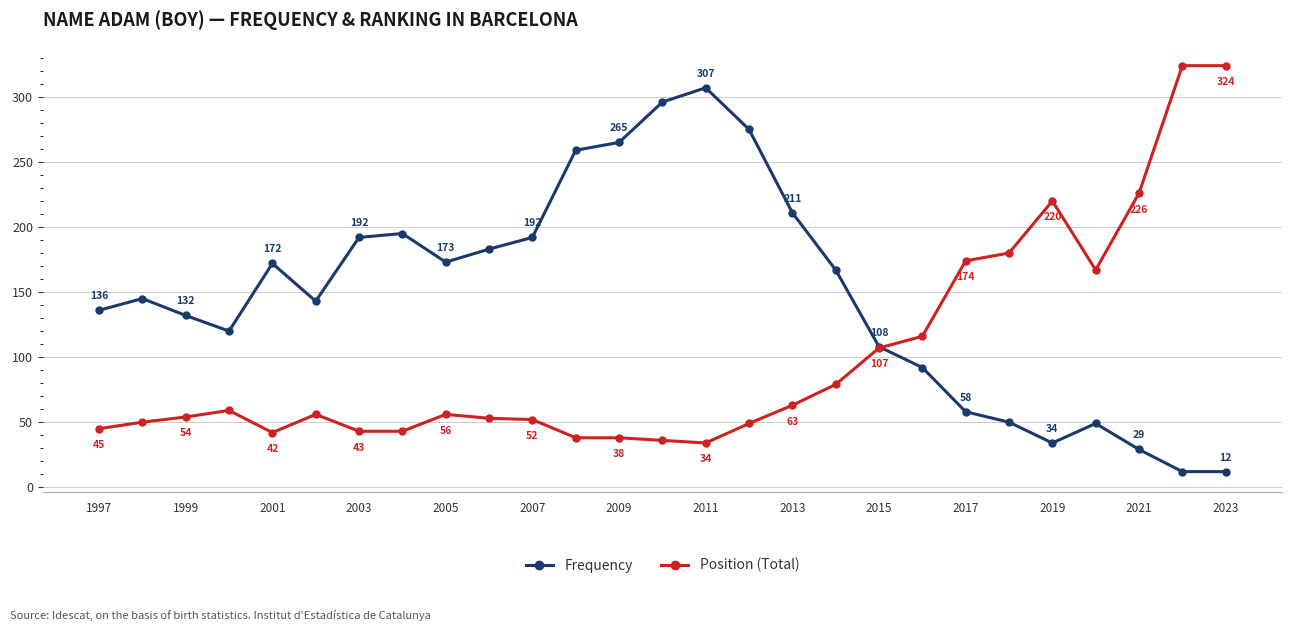

What is the value of the Position (Total) point at the 7th from the left?

43